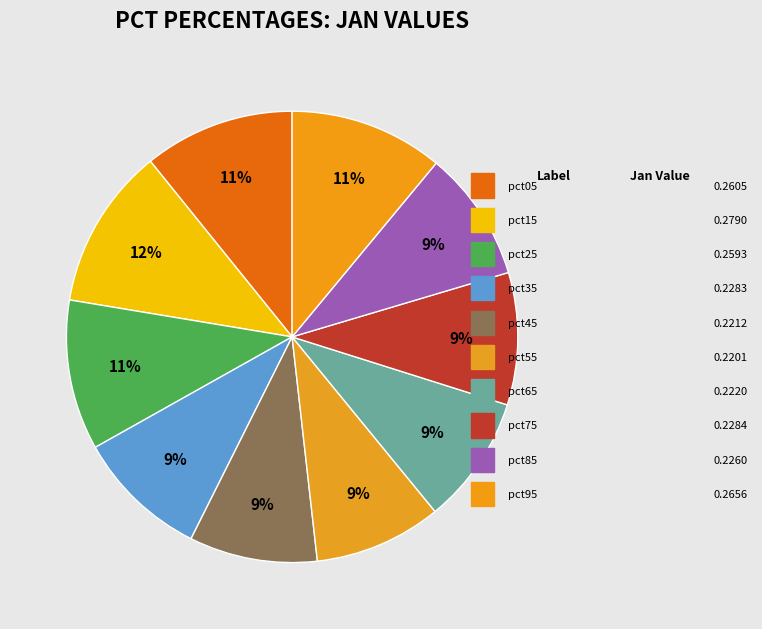

How many segments does this pie chart have?

10